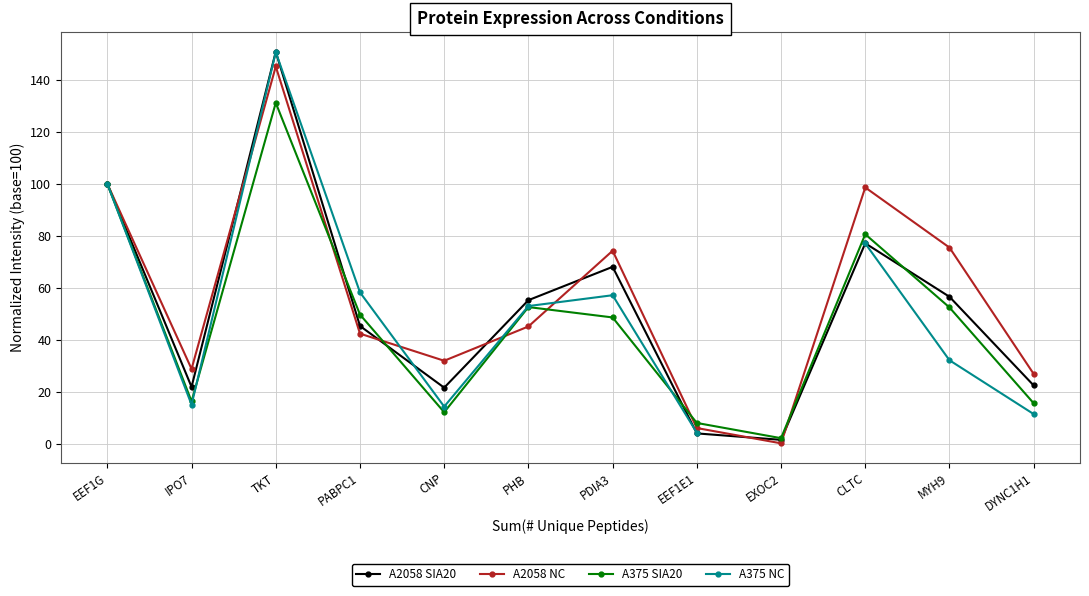

What position from the right is DYNC1H1?

1